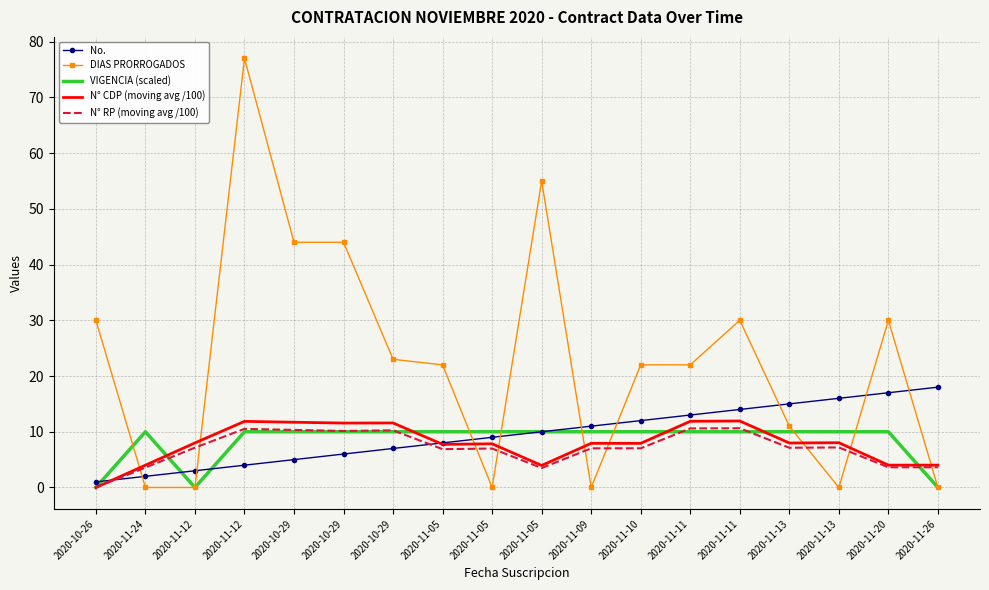

What are all the series names shown in the legend?

No., DIAS PRORROGADOS, VIGENCIA (scaled), N° CDP (moving avg /100), N° RP (moving avg /100)